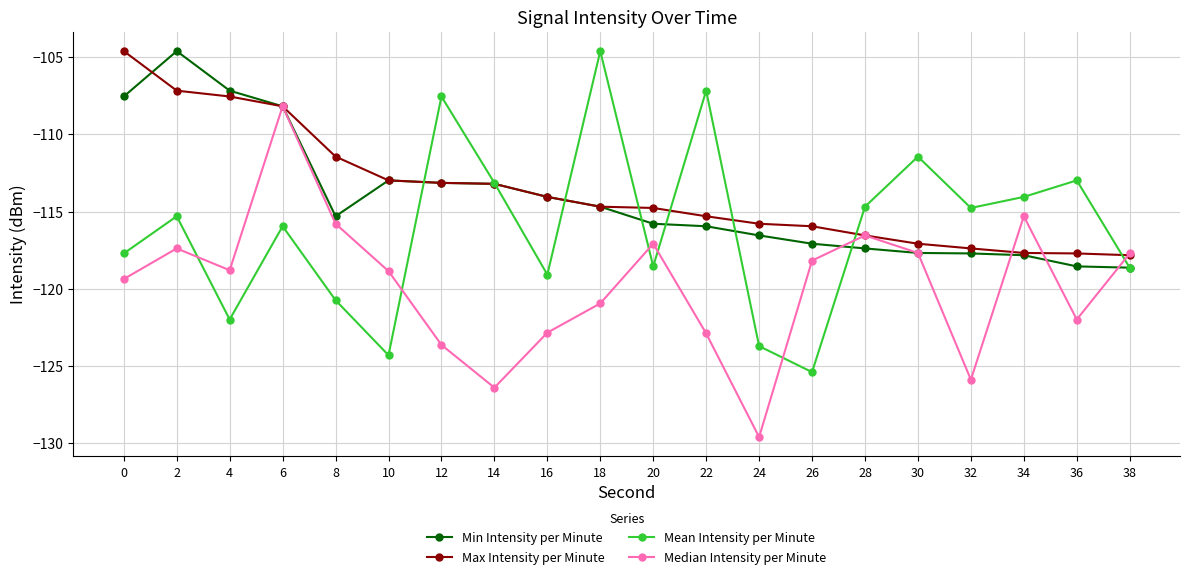

At which label does Min Intensity per Minute reach its peak?

2